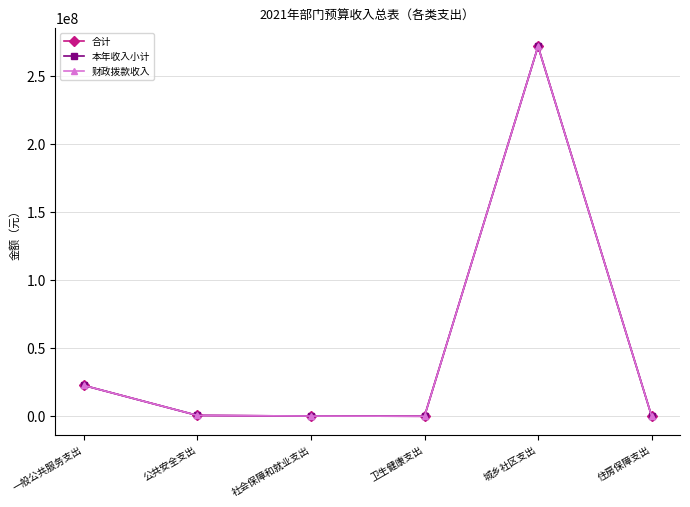

True or false: 本年收入小计 and 合计 intersect in this chart.

False